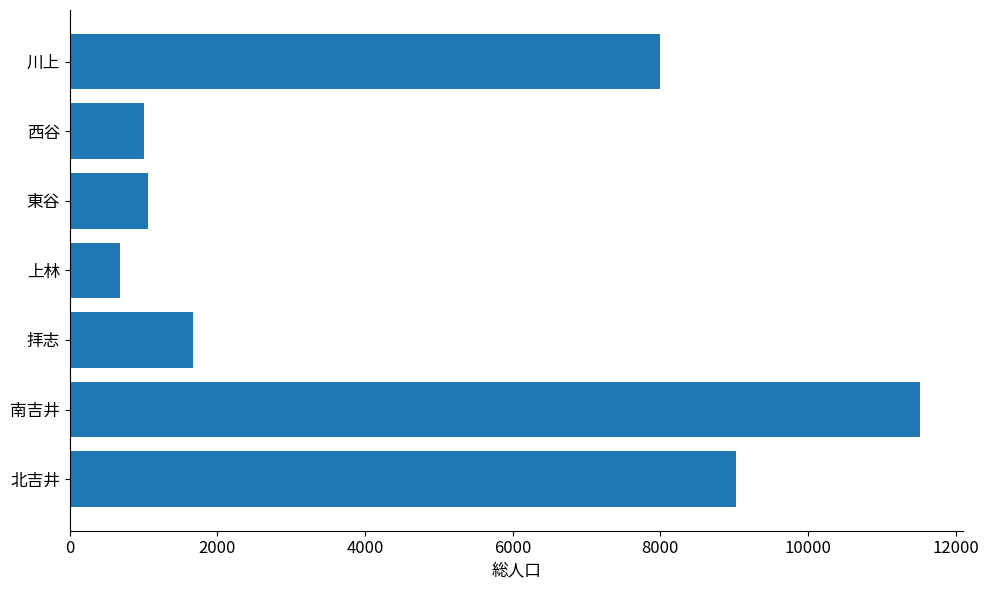

Reading top to bottom, list all the values displayed in this chart.

8001	1010	1068	678	1671	11523	9024